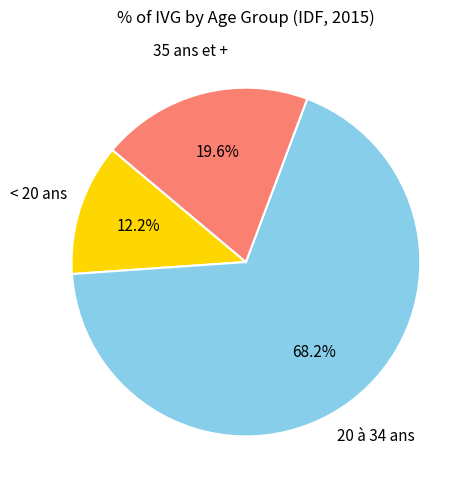

Is there a majority slice in this chart?

Yes